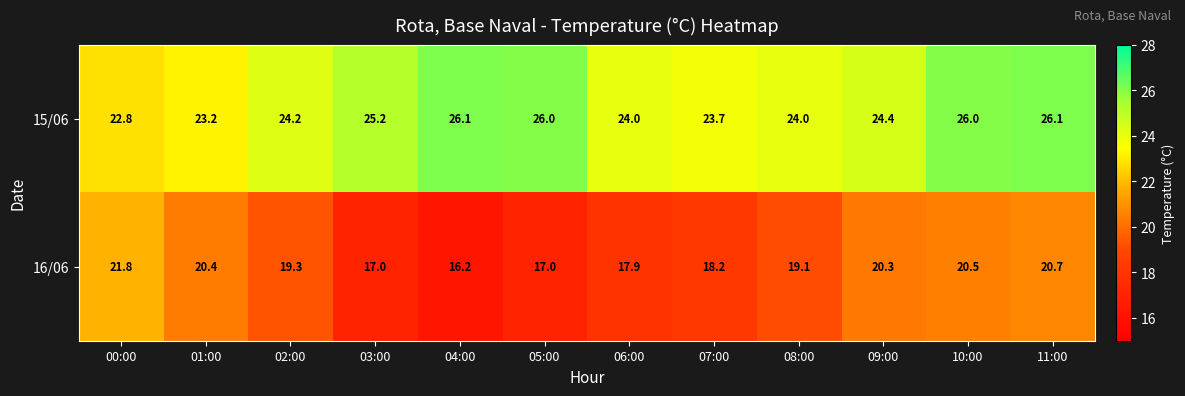

The 15/06 series shows 41.8 at 03:00. True or false?

False